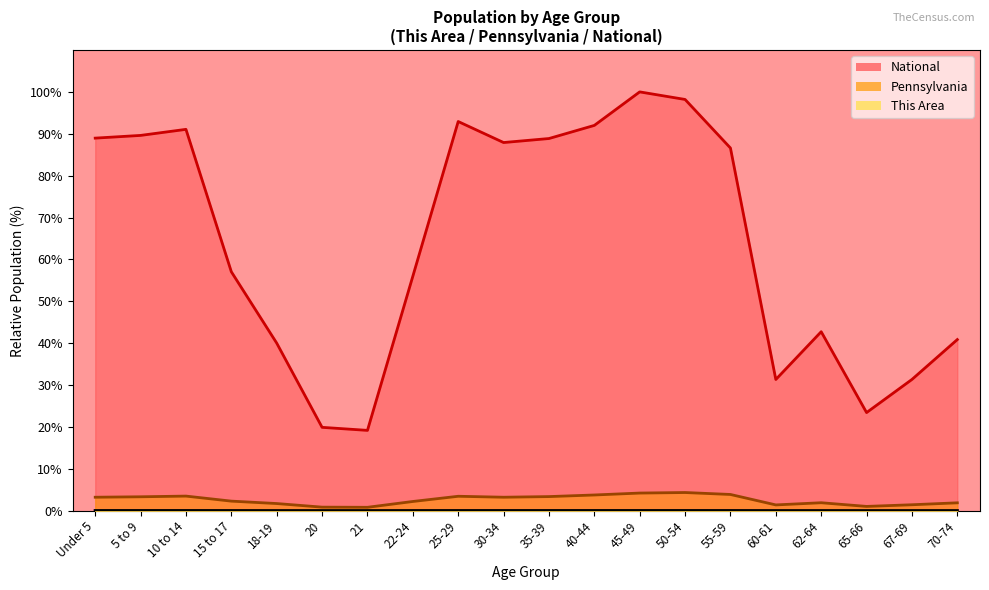

Is it true that This Area equals 0.0 at Under 5?

False